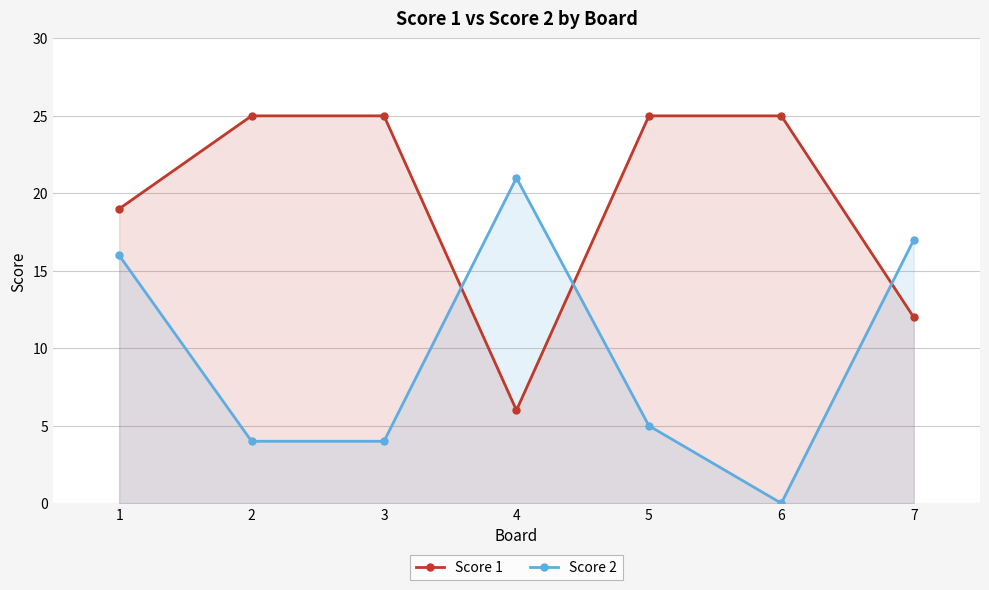

At 6, list the series in order from largest to smallest.

Score 1, Score 2